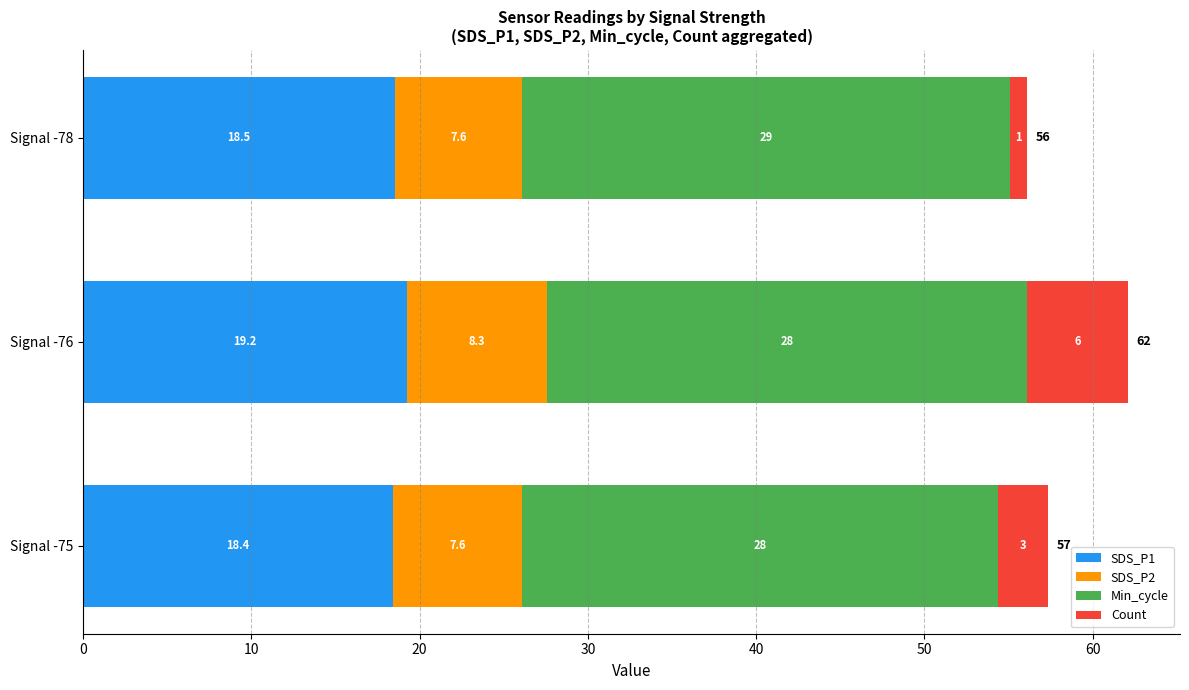

The value of SDS_P1 at Signal -76 is 31.1. True or false?

False